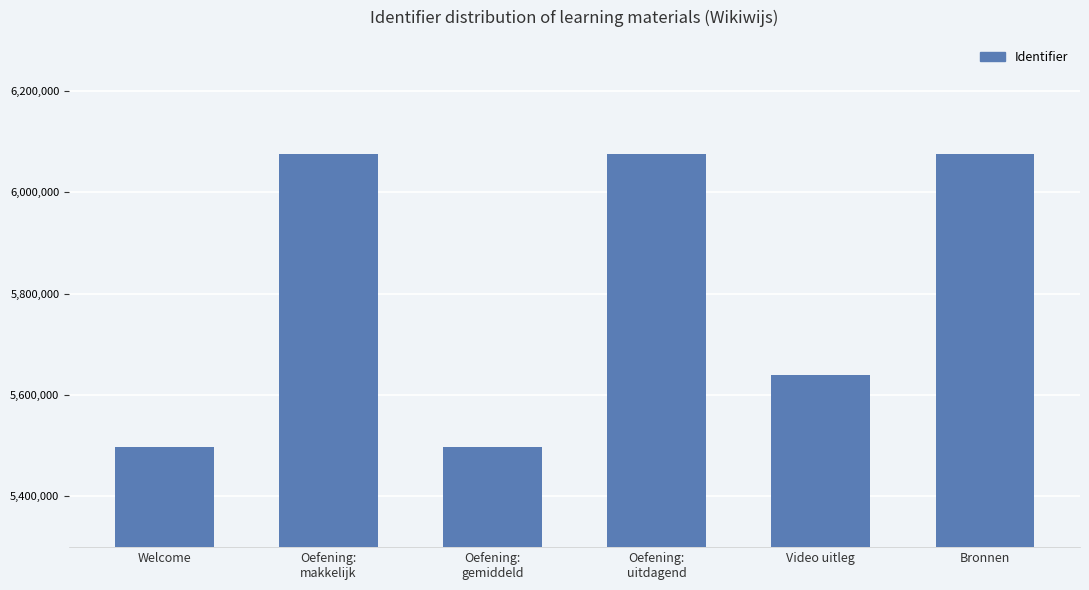

How many data points does each series have?

6